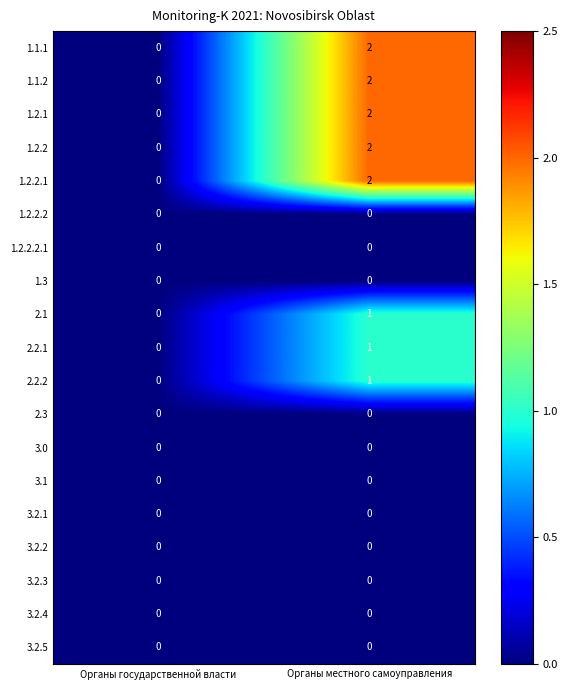

At which category is the sum across all series the highest?

Органы местного самоуправления